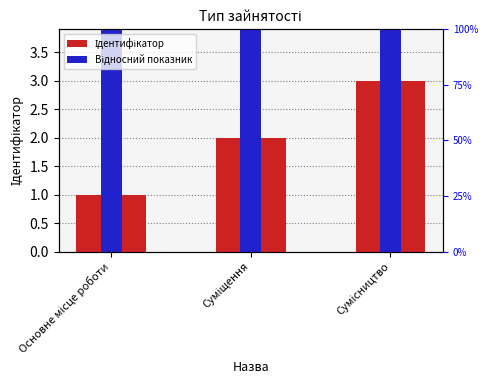

Is it true that Ідентифікатор equals 2 at Суміщення?

True